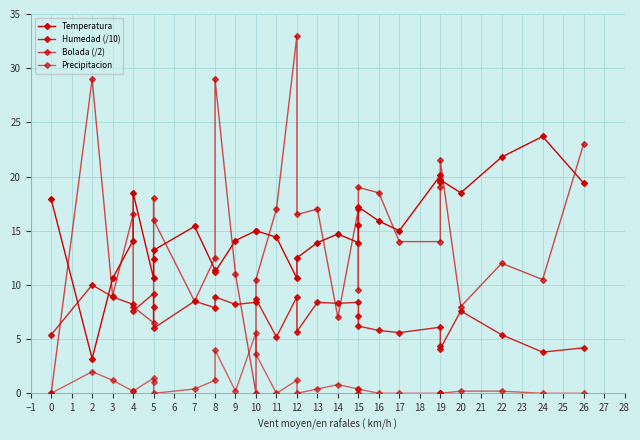

Between 10 and 14, which series saw the biggest shift?

Bolada (/2)